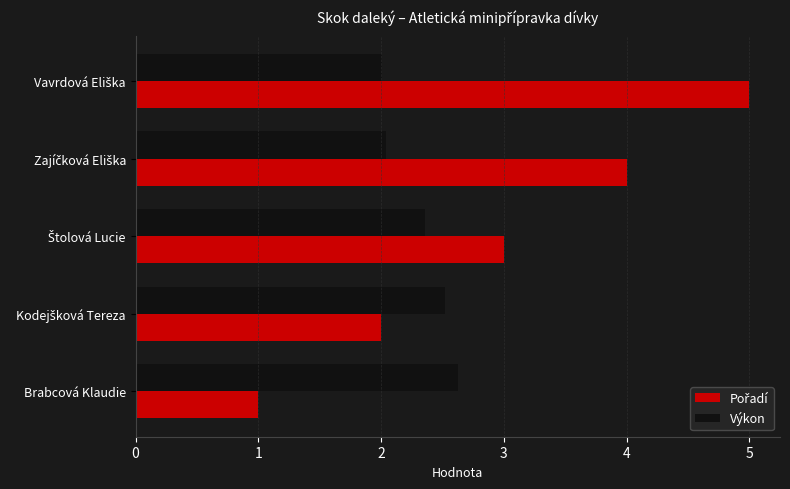

What is the difference between the maximum and minimum values in the Výkon series?

0.6